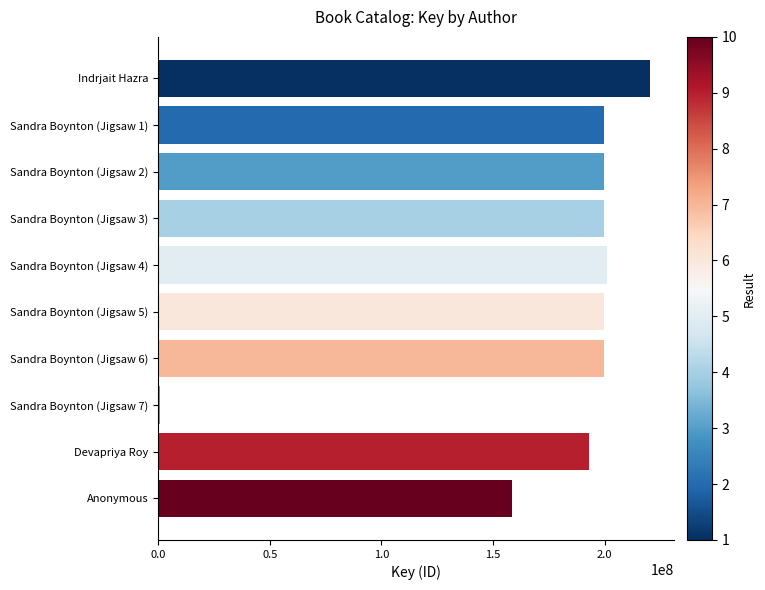

What is the label of the 1st bar from the top?

Indrjait Hazra